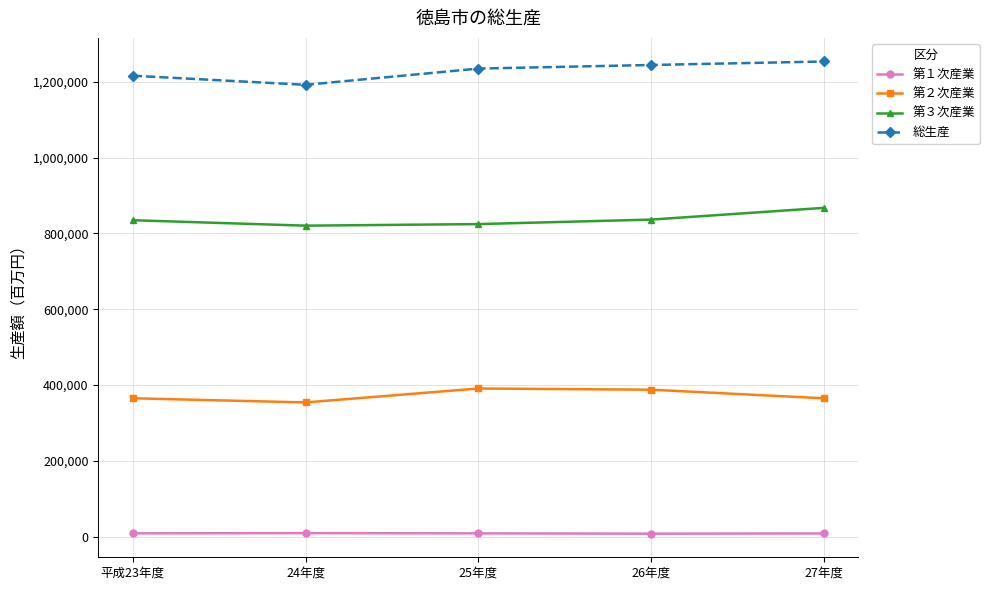

At how many categories does at least one series exceed 535688?

5